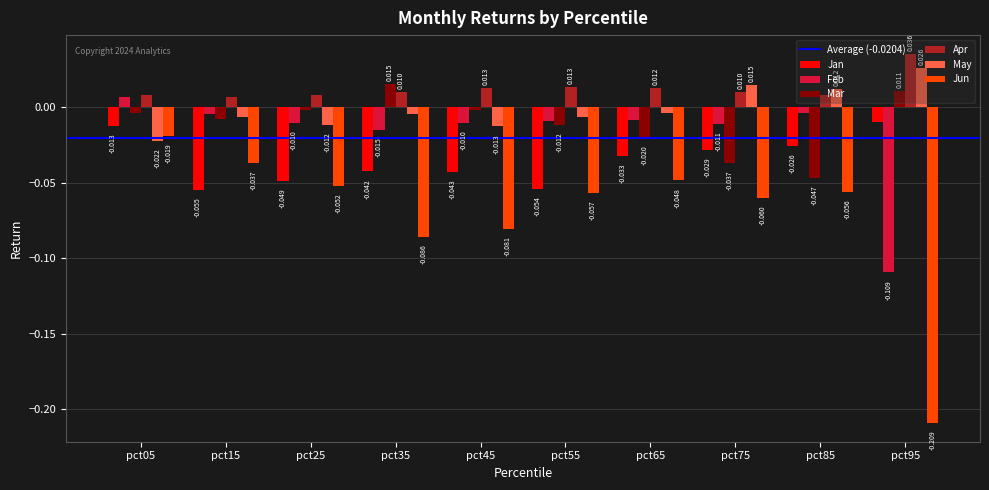

At how many categories does at least one series exceed 0?

10